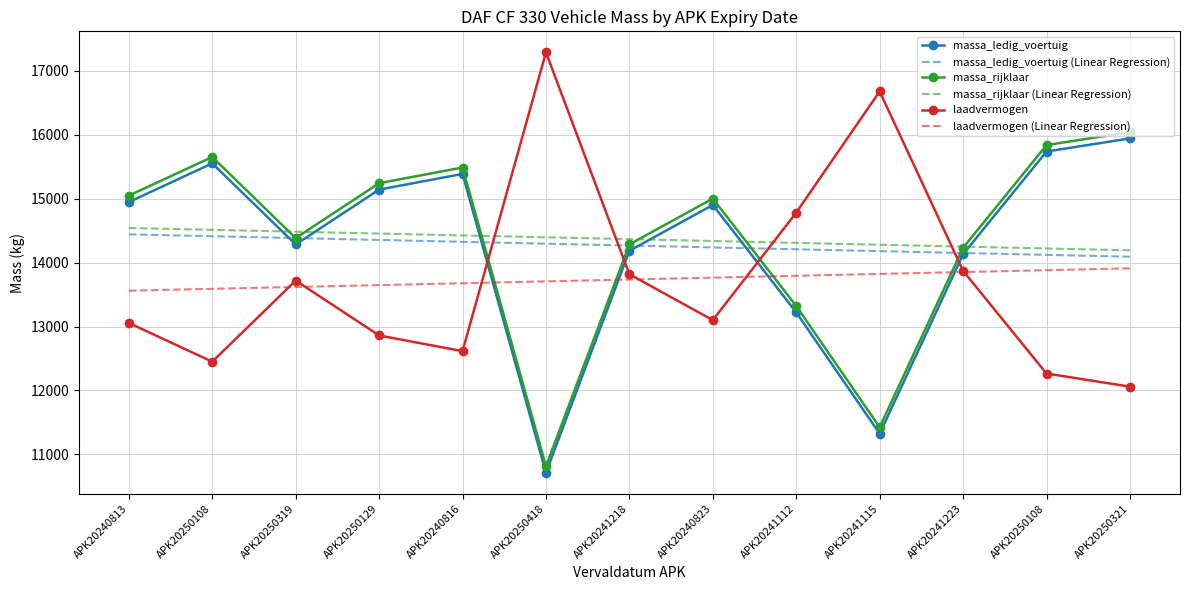

What is the value of the laadvermogen (Linear Regression) point at the 13th from the left?

13909.4